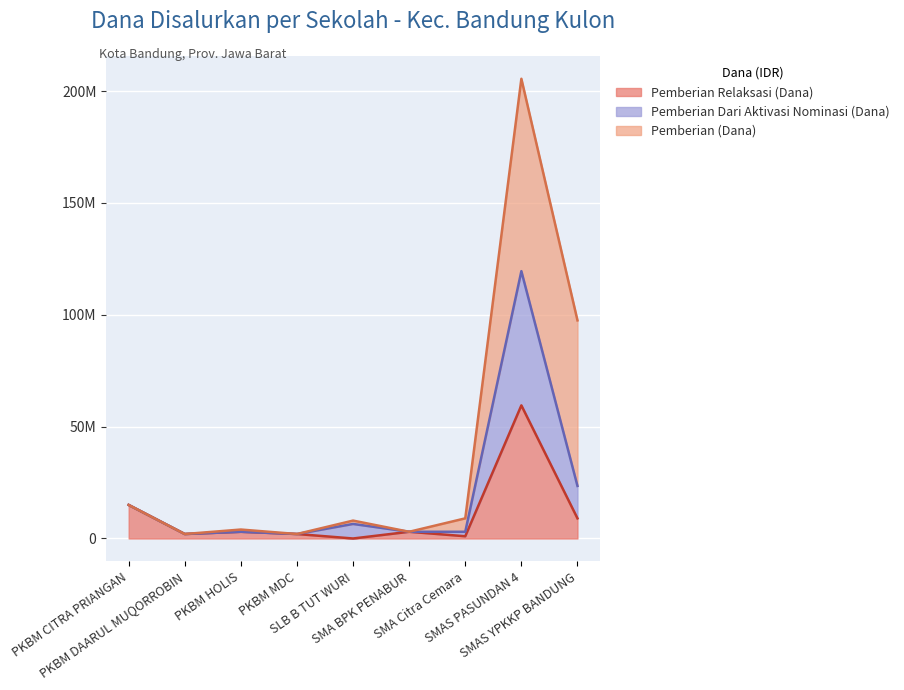

What is the label of the 2nd point from the left?

PKBM DAARUL MUQORROBIN